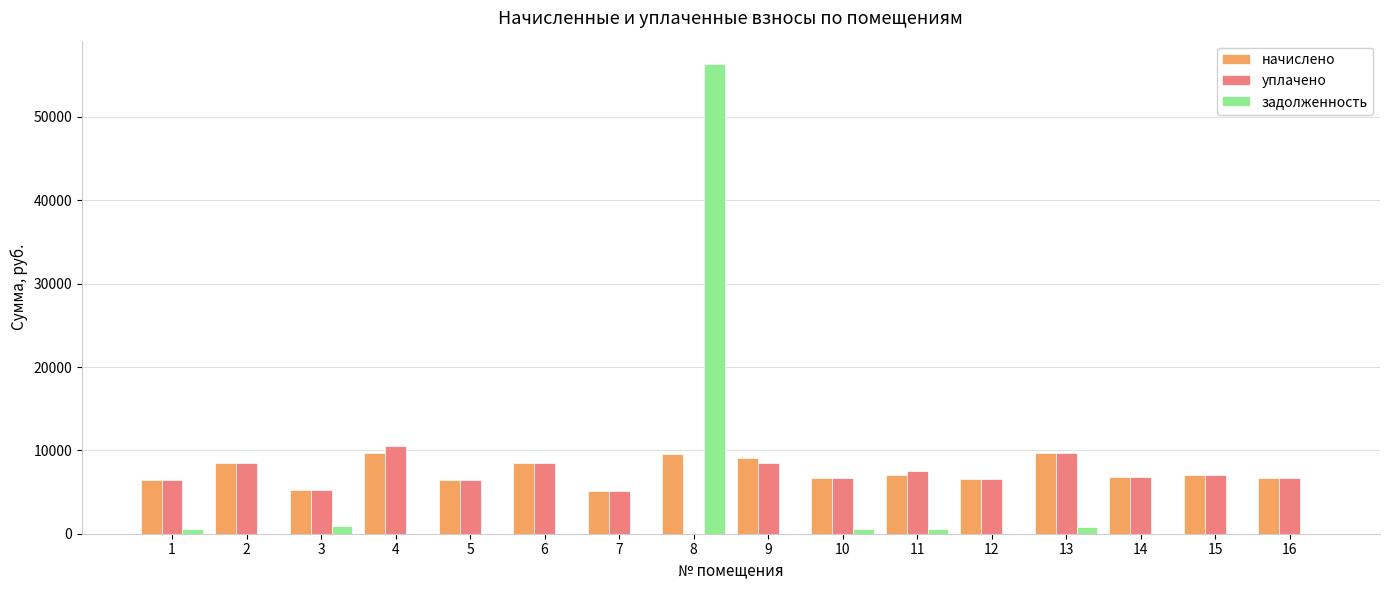

What is the maximum value for начислено?

9737.3